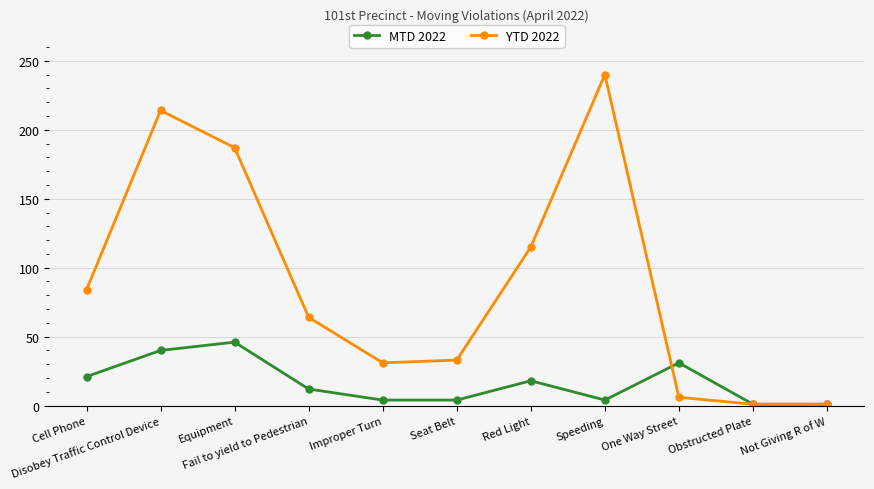

Which series changed the most between Seat Belt and Obstructed Plate?

YTD 2022